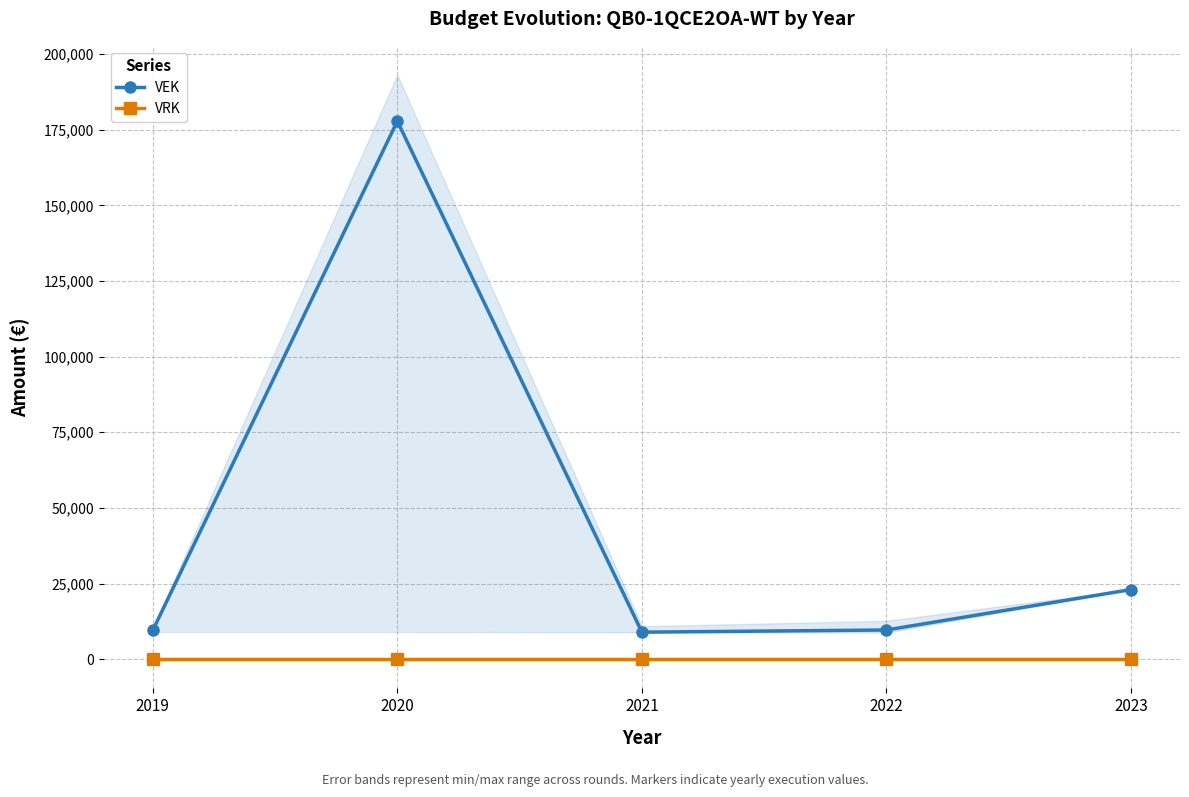

True or false: VEK has more than 0 points higher than both neighbors.

True